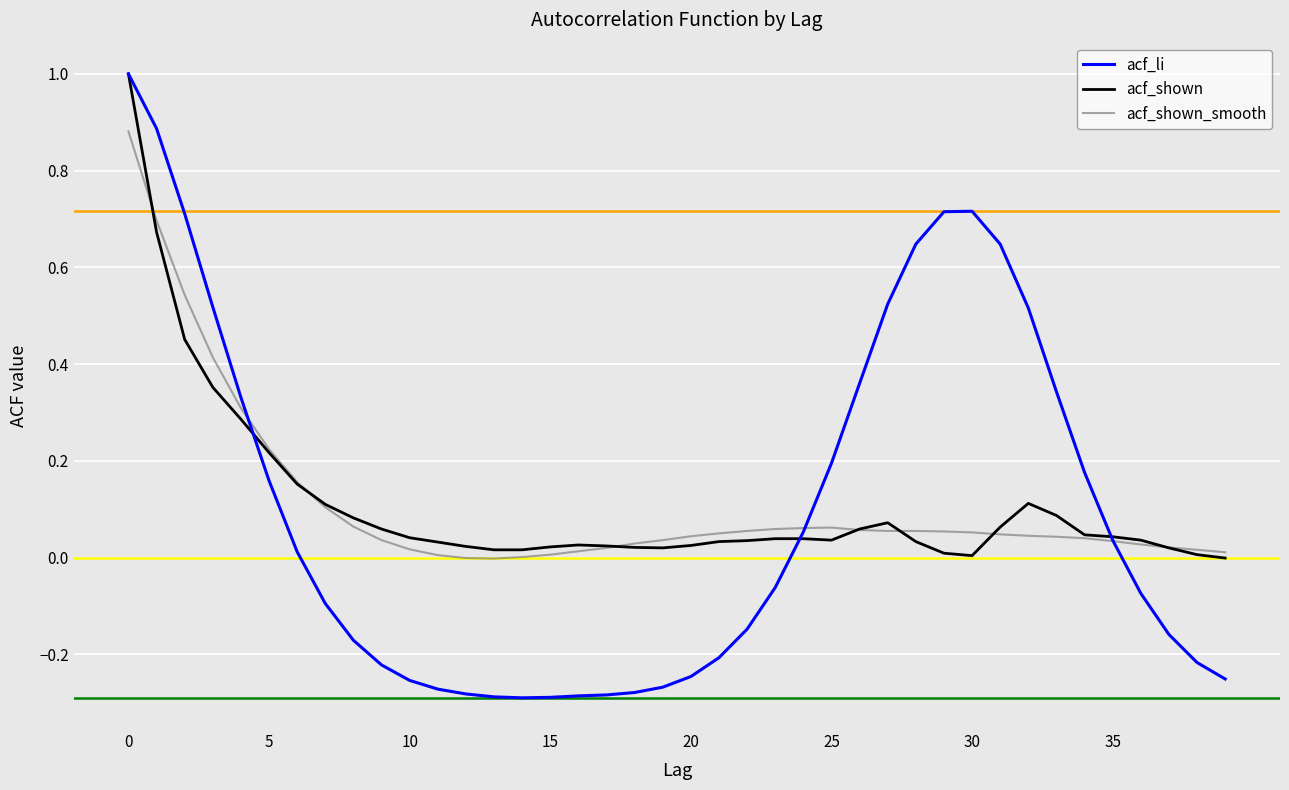

What are all the series names shown in the legend?

acf_li, acf_shown, acf_shown_smooth